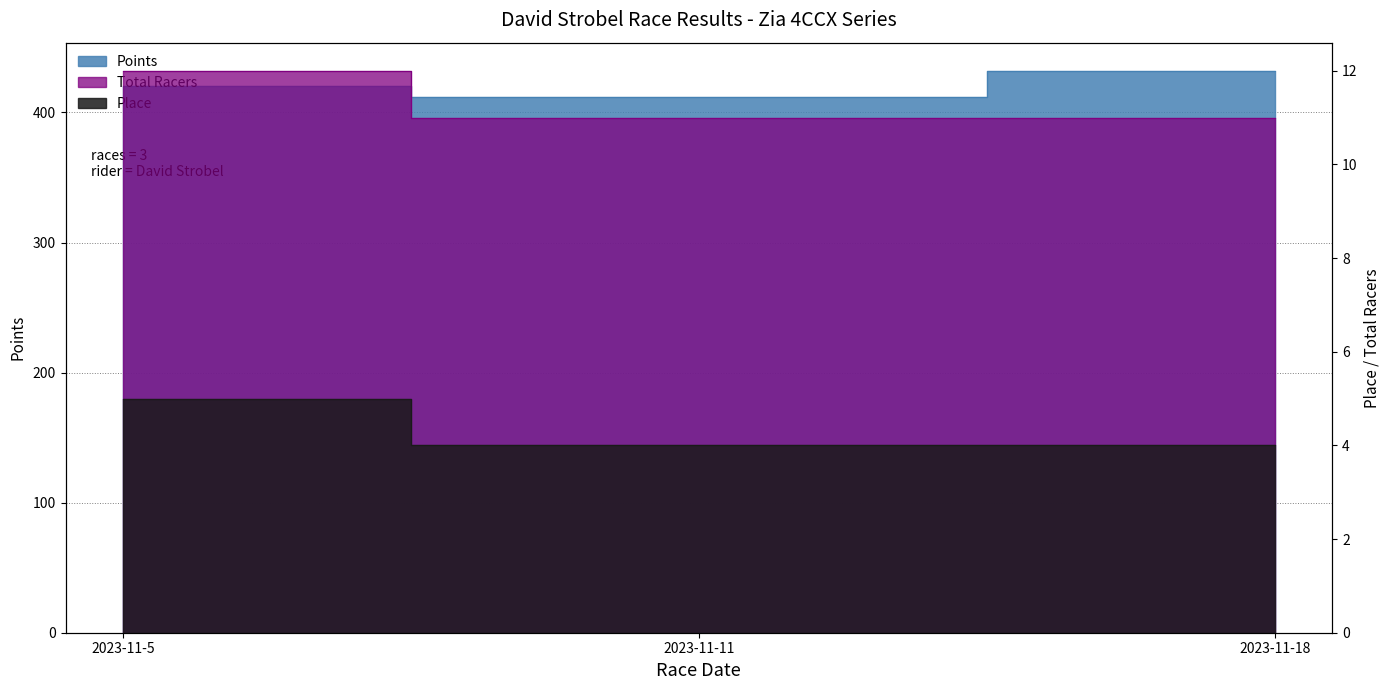

Where is Place nearest to the value 11?

2023-11-11